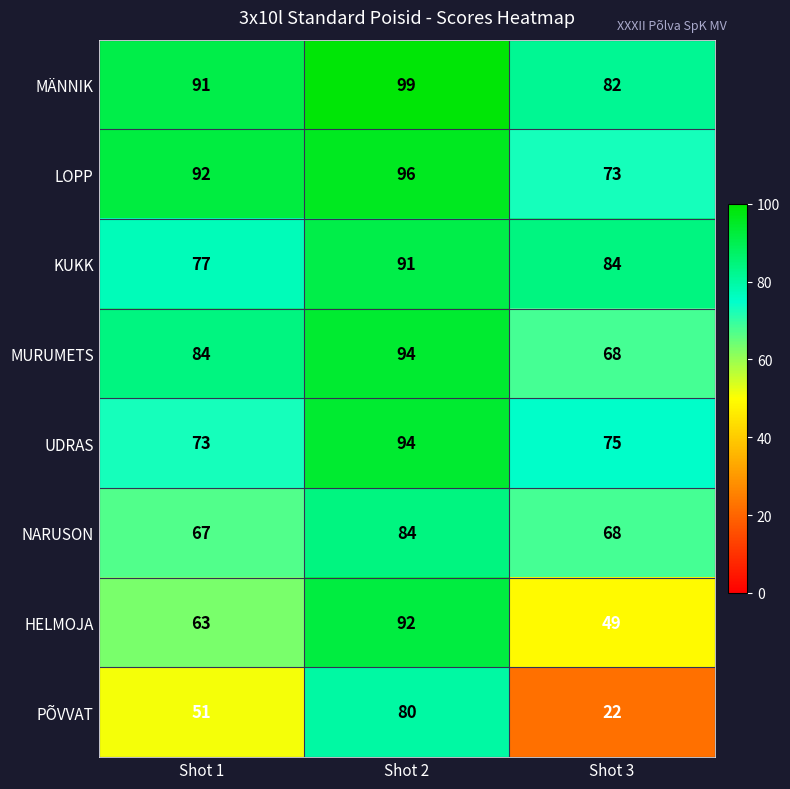

At how many categories does at least one series exceed 42?

3